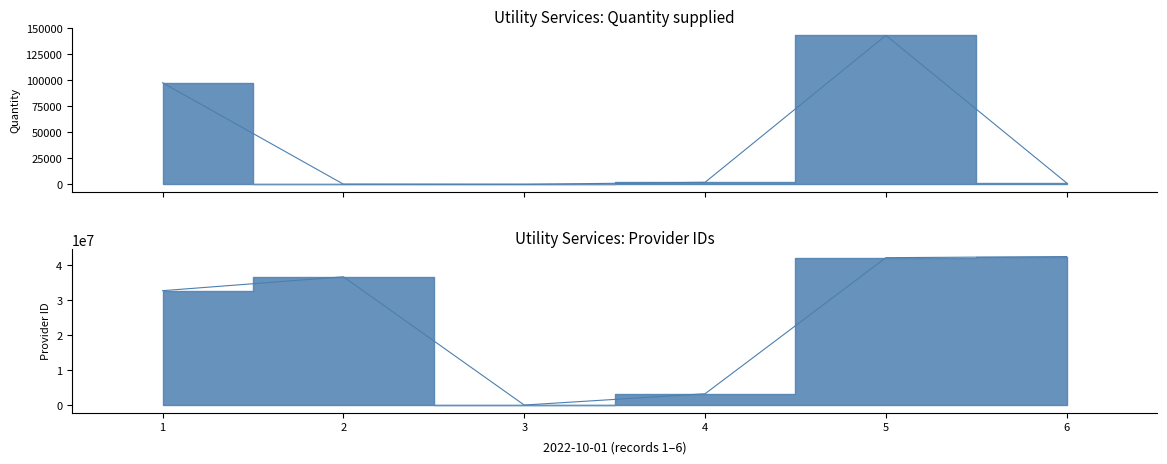

What is the difference between the second highest and second lowest values in the Provider ID series?

38741073.0